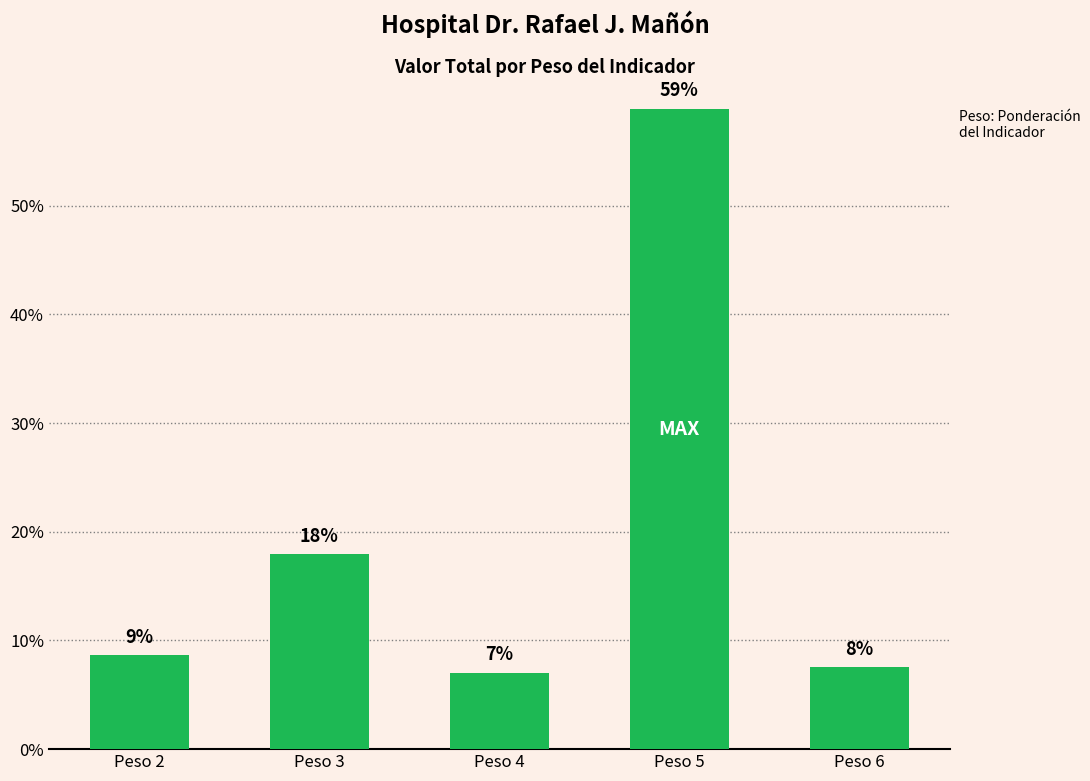

Read the value at Peso 6.

7.5